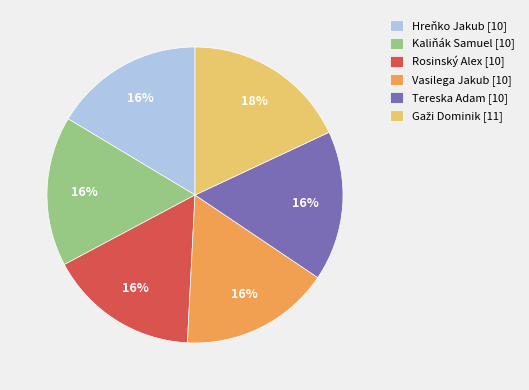

The Kaliňák Samuel [10] slice represents 3% of the pie. True or false?

False